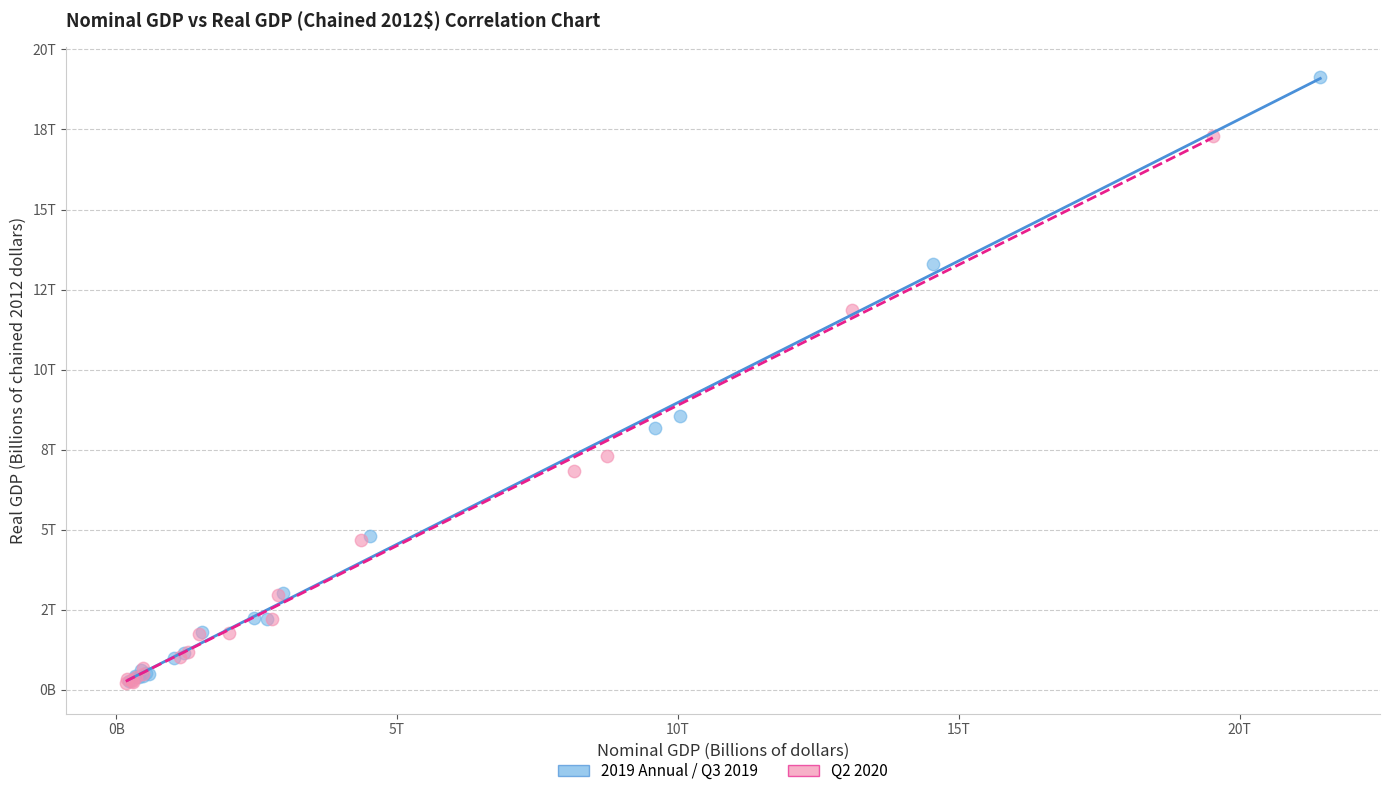

Which series contains the highest Y value?

2019 Annual / Q3 2019